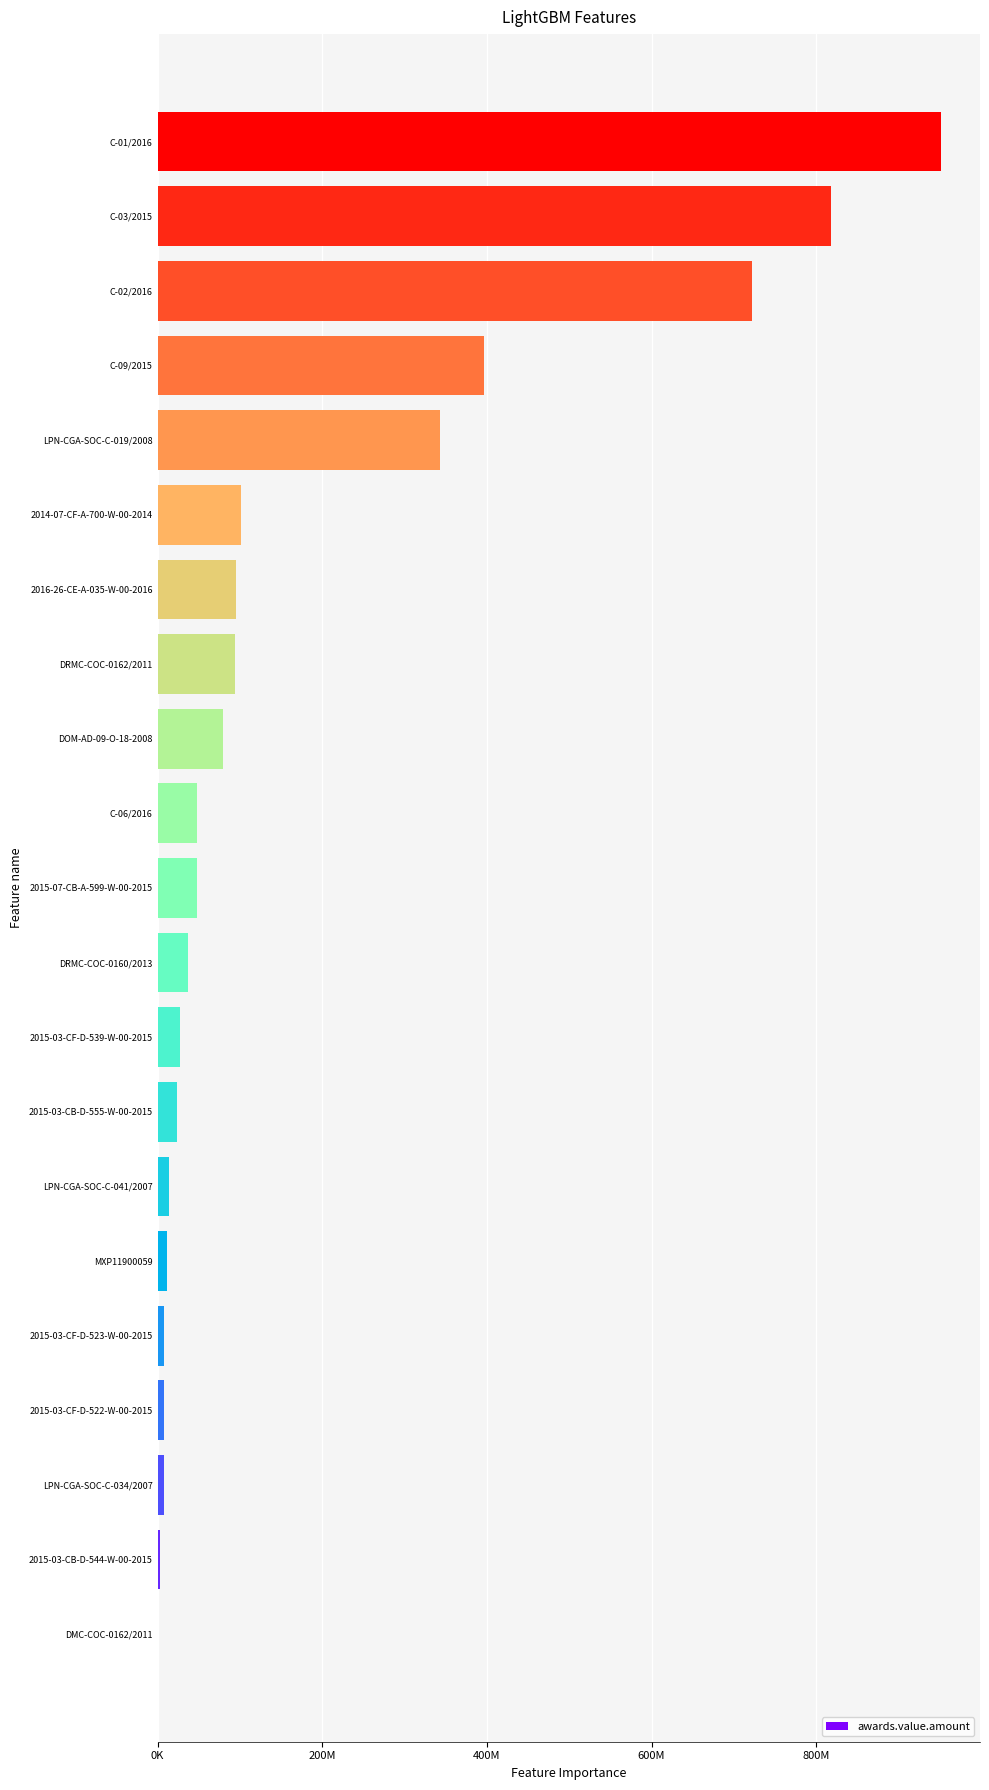

Which label corresponds to the largest value in the chart?

C-01/2016